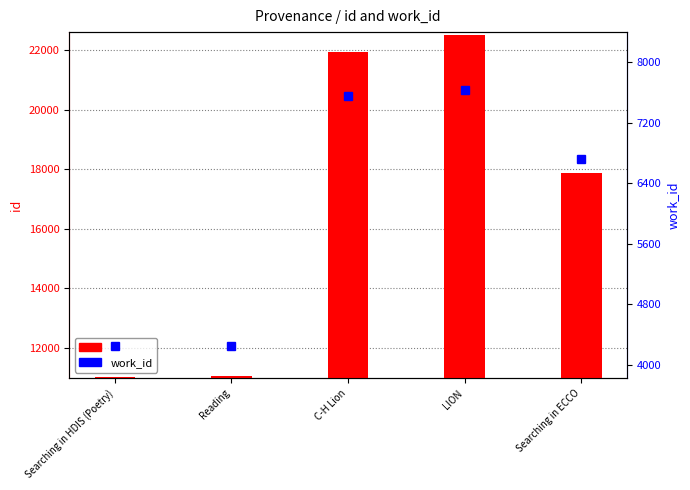

How many data points in work_id are above 6717?

2